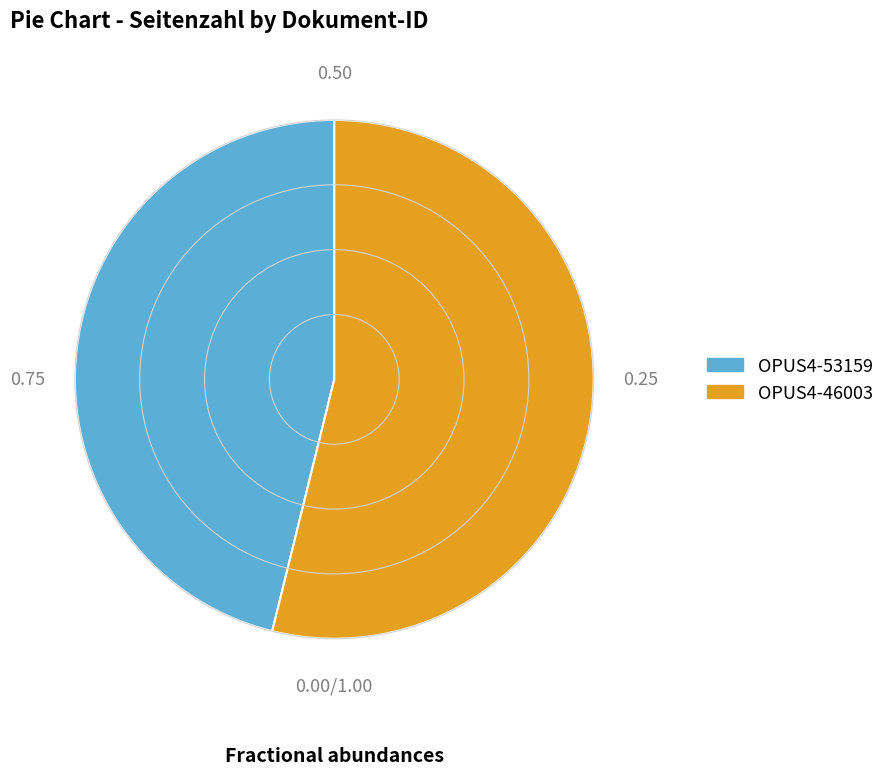

Between OPUS4-53159 and OPUS4-46003, which is larger?

OPUS4-46003